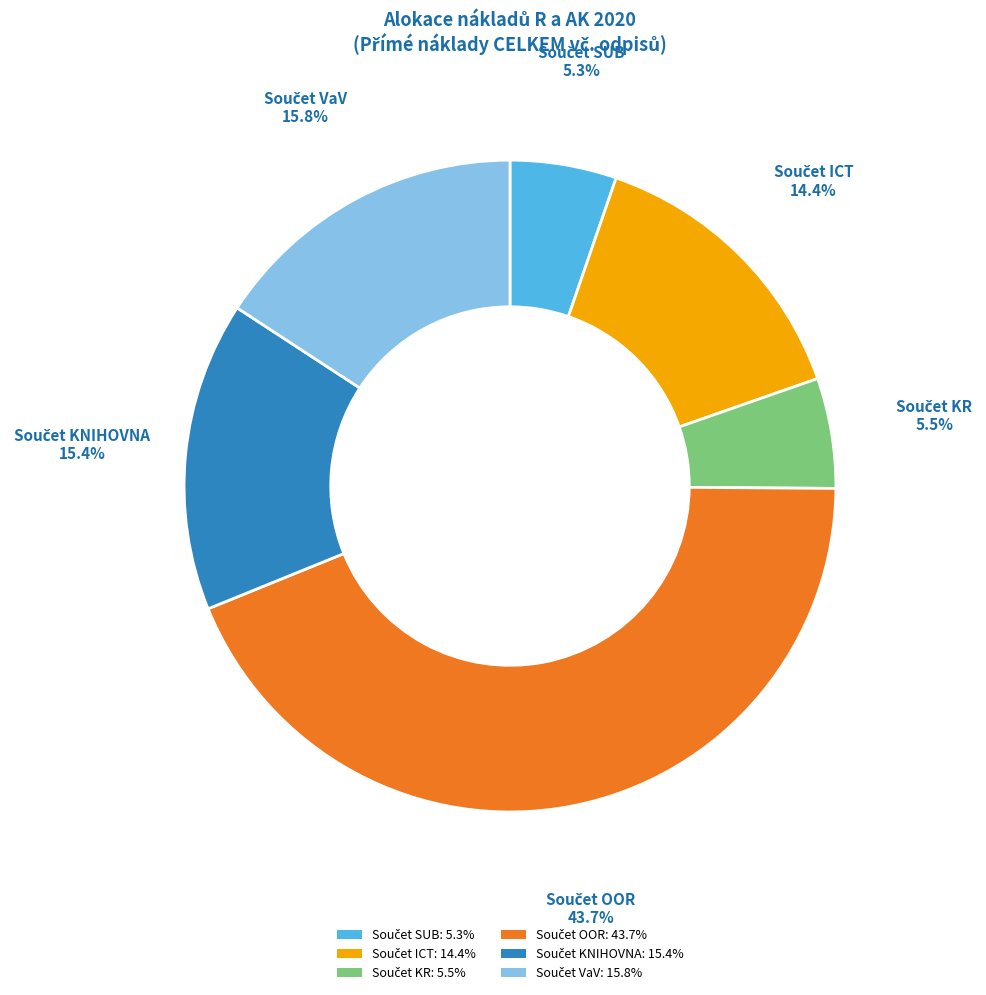

Does any single category account for the majority?

No